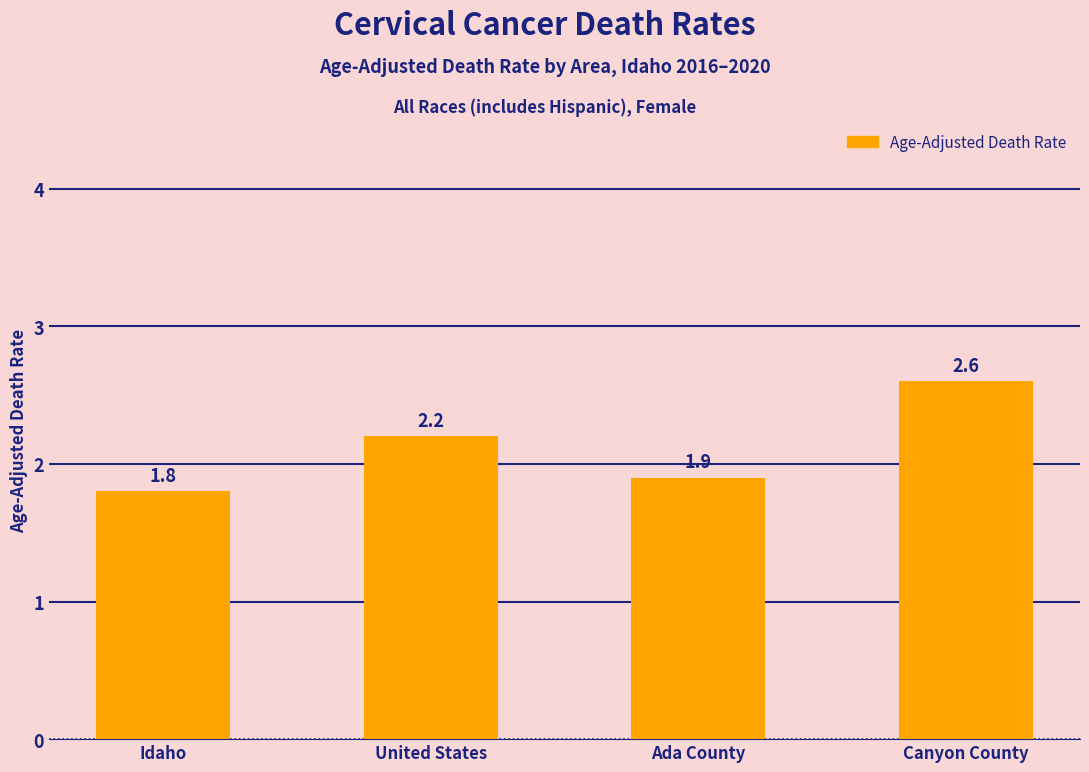

Rank the categories by value from highest to lowest.

Canyon County, United States, Ada County, Idaho